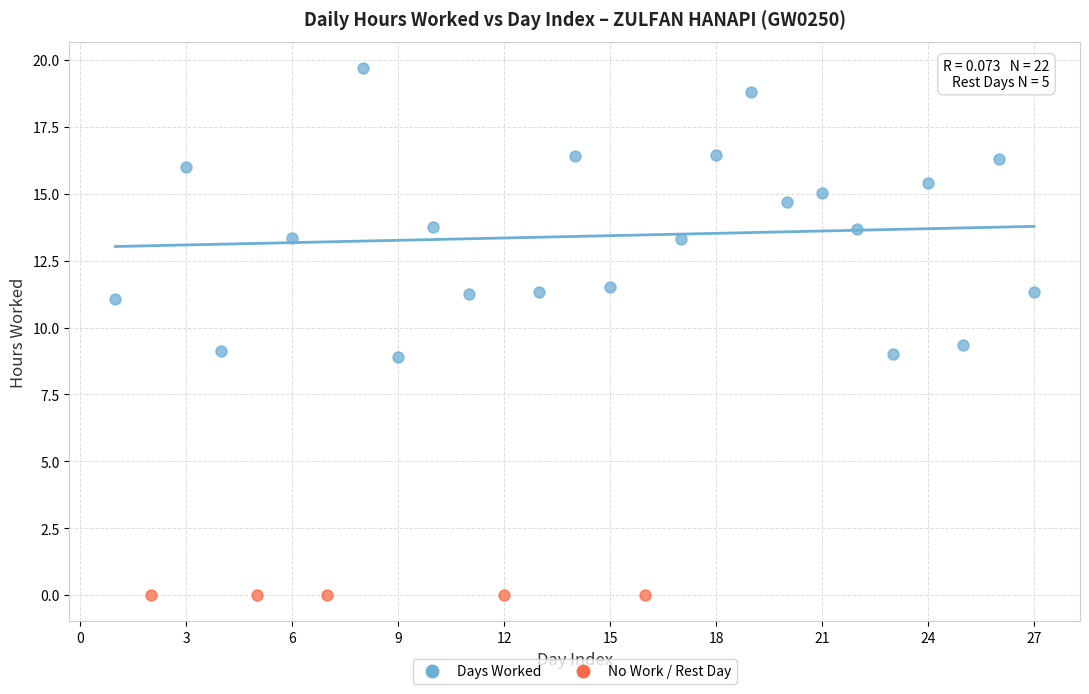

Which series contains the lowest Y value?

No Work / Rest Day